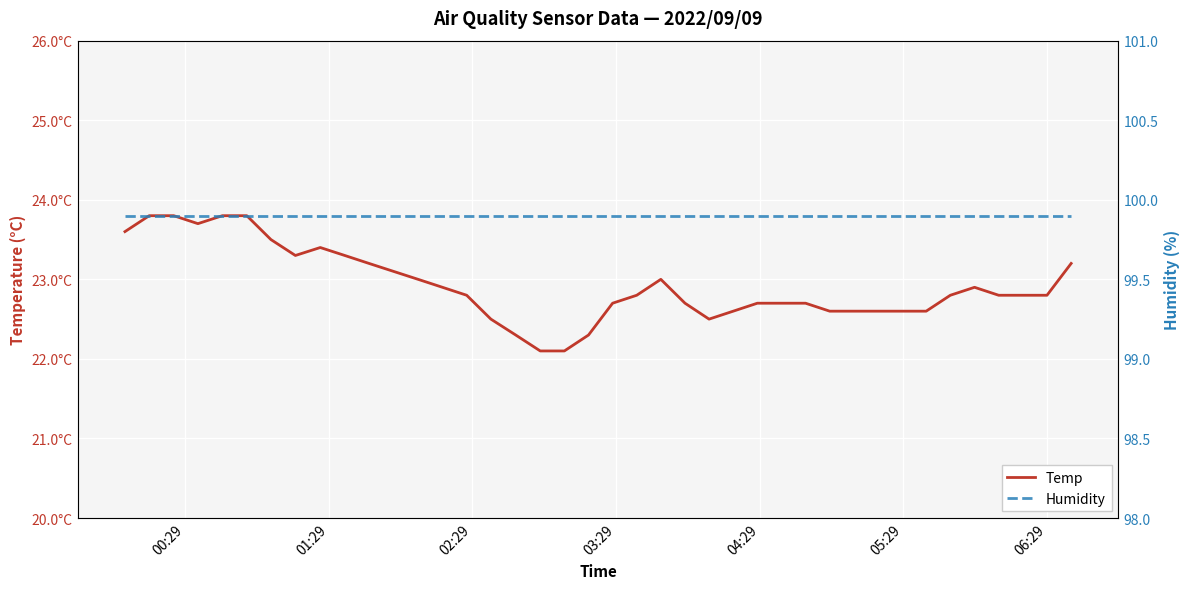

Is it true that Temp equals 29.9 at 29?

False